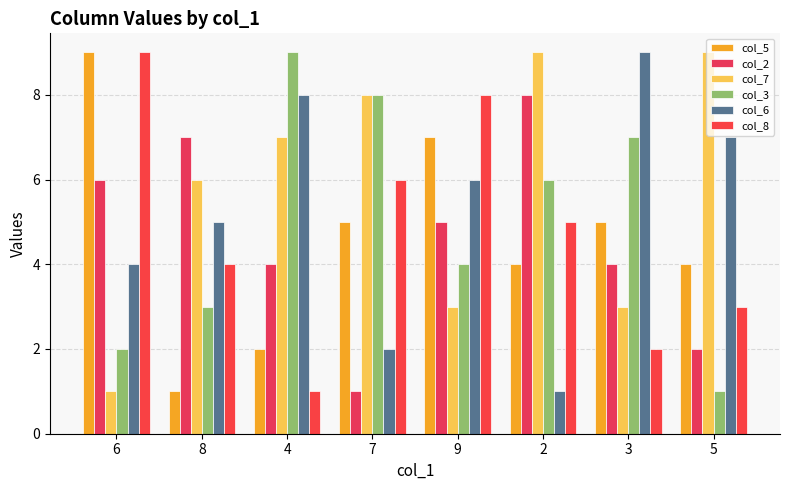

Is the value of col_8 at 8 greater than the value of col_2 at 9?

No